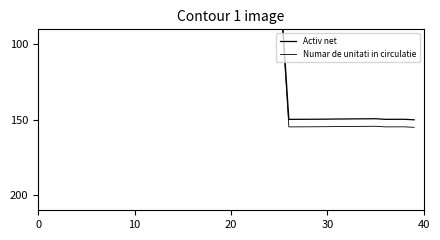

What is the sum of all Numar de unitati in circulatie values?

3602.2